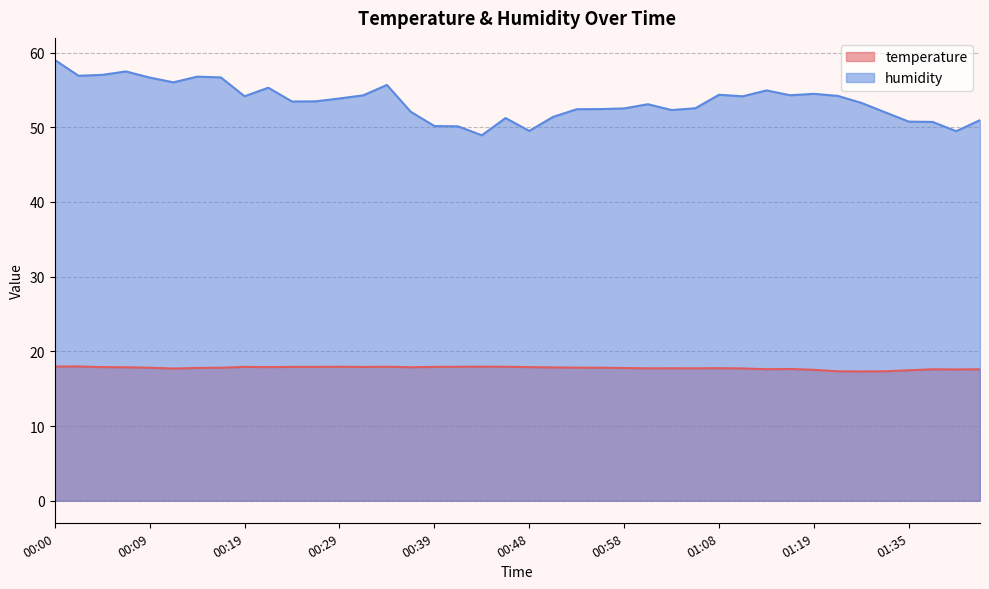

True or false: humidity has a value of 10.7 at 01:37.

False